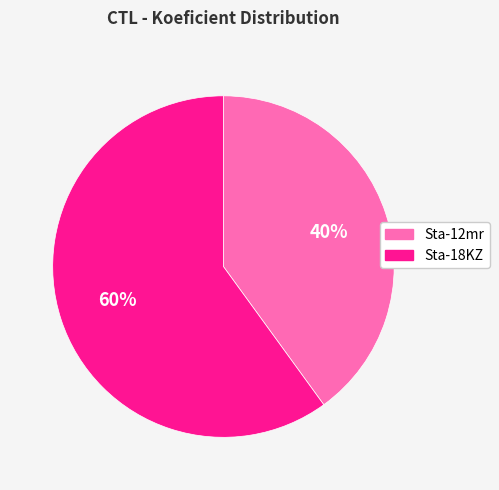

True or false: Sta-12mr accounts for 26% of the total.

False